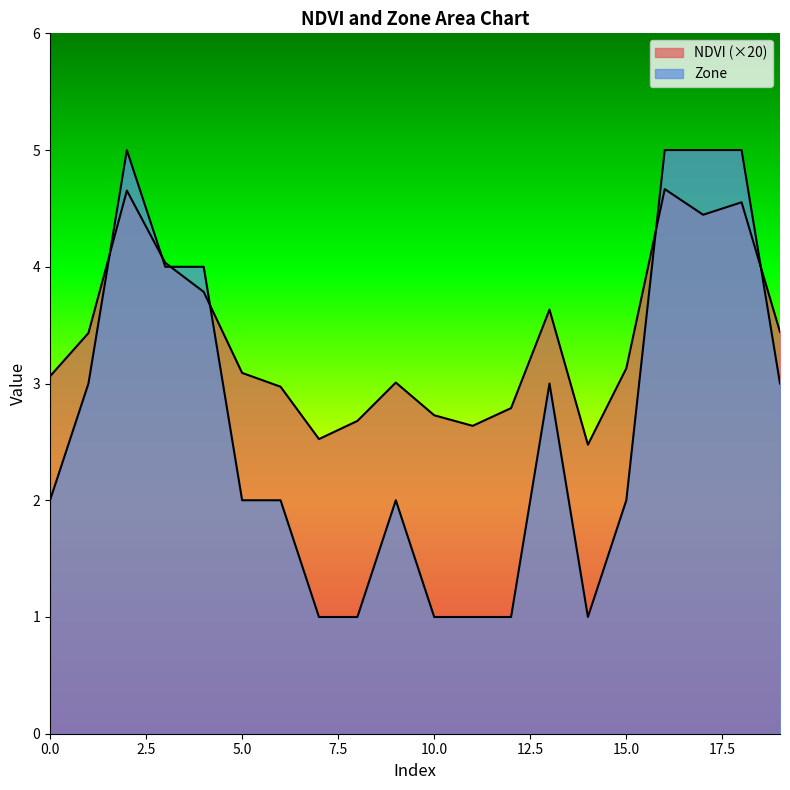

Is the value of Zone at 15 greater than the value of NDVI at 1?

No